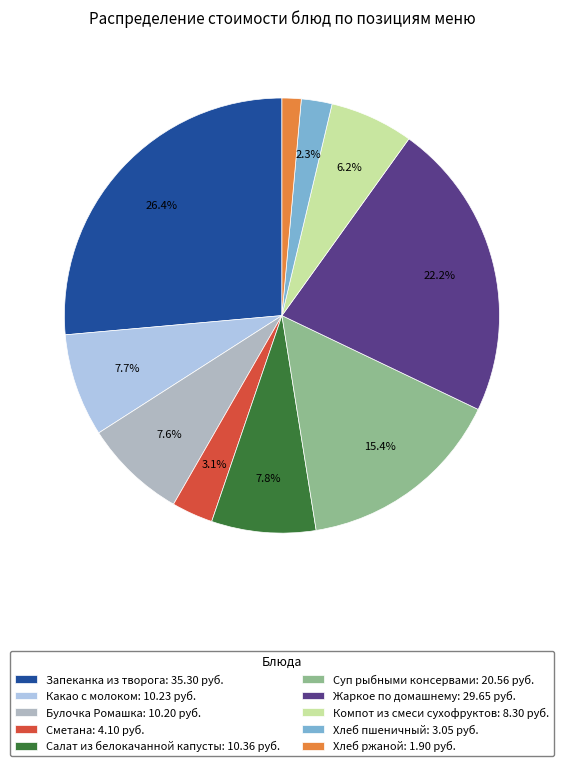

Which category has the biggest portion of the pie?

Запеканка из творога